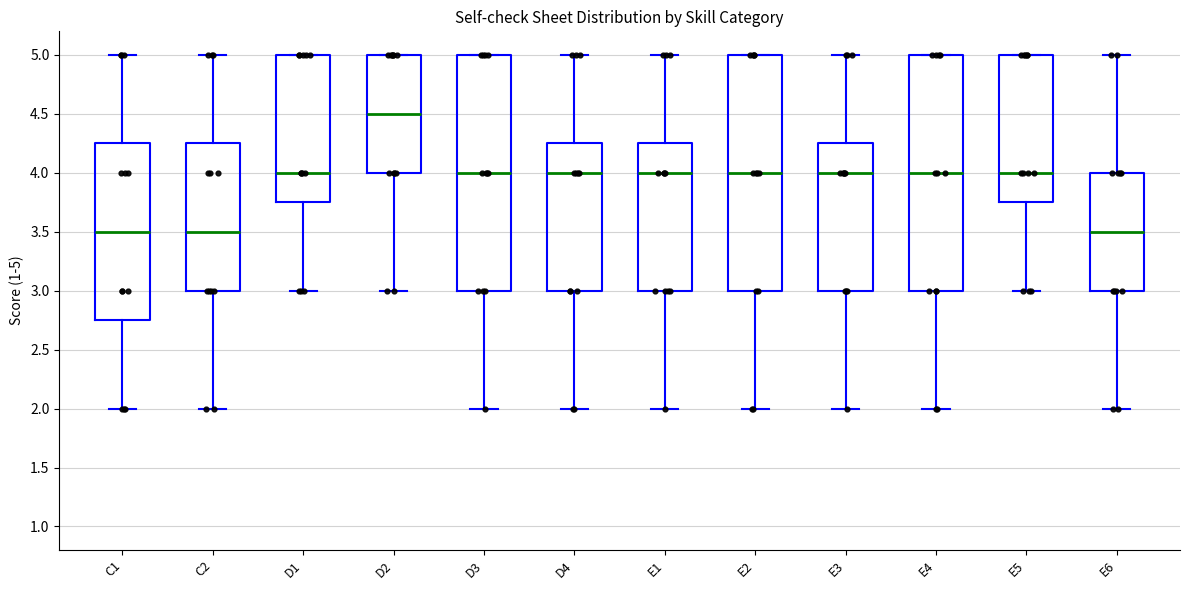

Reading left to right, transcribe this box plot: for each box, give where its median line is, the range the box spans, and where its two whiskers end, as read against the y-axis. The values are not printed on the chart, so give them approximately, as read against the axis.

C1: median 3.50, box 2.75 to 4.25, whiskers 2.00 to 5.00
C2: median 3.50, box 3.00 to 4.25, whiskers 2.00 to 5.00
D1: median 4.00, box 3.75 to 5.00, whiskers 3.00 to 5.00
D2: median 4.50, box 4.00 to 5.00, whiskers 3.00 to 5.00
D3: median 4.00, box 3.00 to 5.00, whiskers 2.00 to 5.00
D4: median 4.00, box 3.00 to 4.25, whiskers 2.00 to 5.00
E1: median 4.00, box 3.00 to 4.25, whiskers 2.00 to 5.00
E2: median 4.00, box 3.00 to 5.00, whiskers 2.00 to 5.00
E3: median 4.00, box 3.00 to 4.25, whiskers 2.00 to 5.00
E4: median 4.00, box 3.00 to 5.00, whiskers 2.00 to 5.00
E5: median 4.00, box 3.75 to 5.00, whiskers 3.00 to 5.00
E6: median 3.50, box 3.00 to 4.00, whiskers 2.00 to 5.00